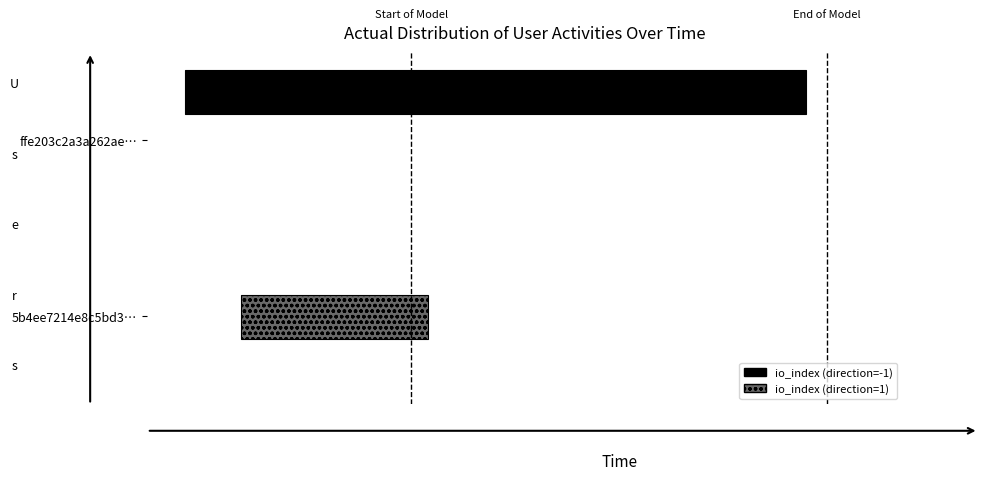

What is the maximum value shown in the chart?

1